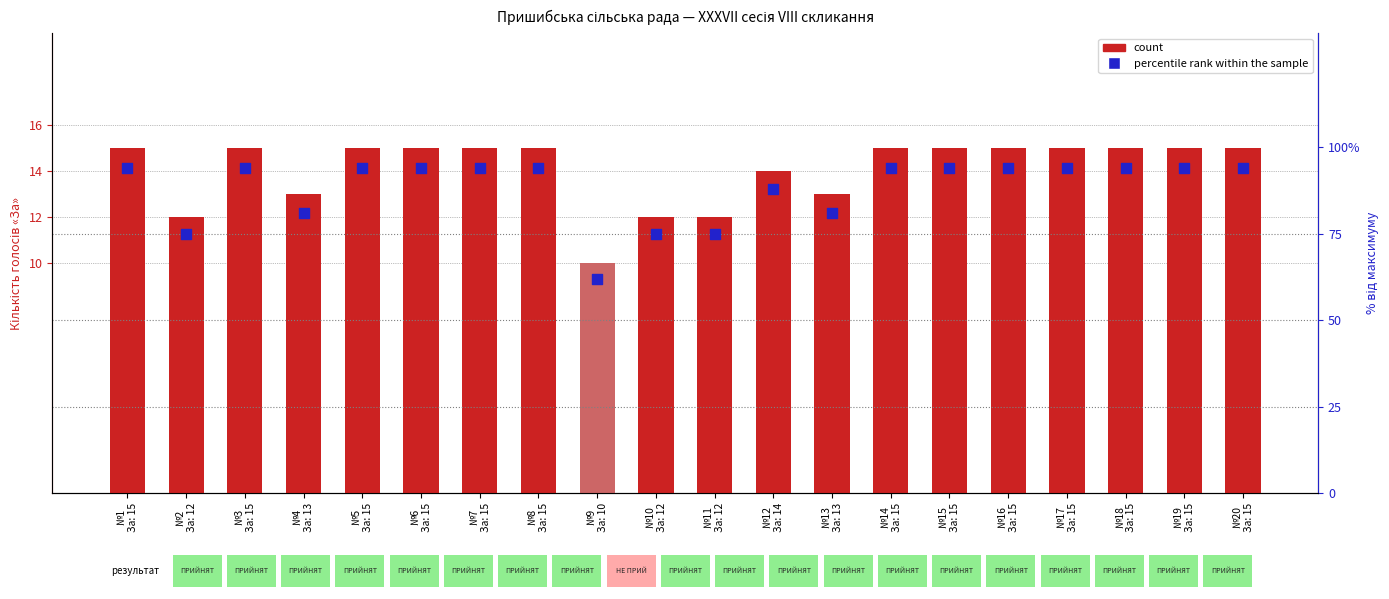

Is the value of count at №7
За: 15 greater than the value of percentile rank within the sample at №5
За: 15?

No